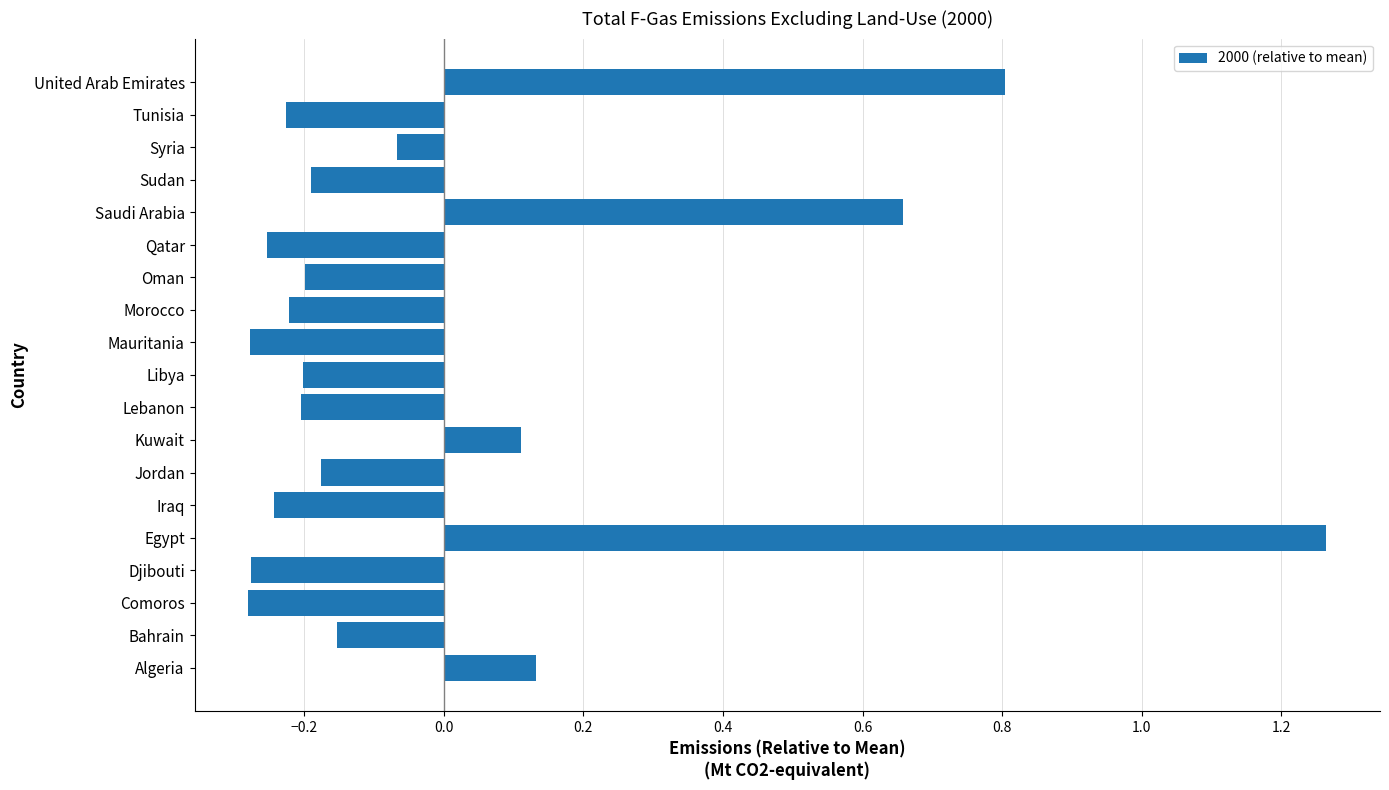

What is the difference between the maximum and minimum values?

1.5